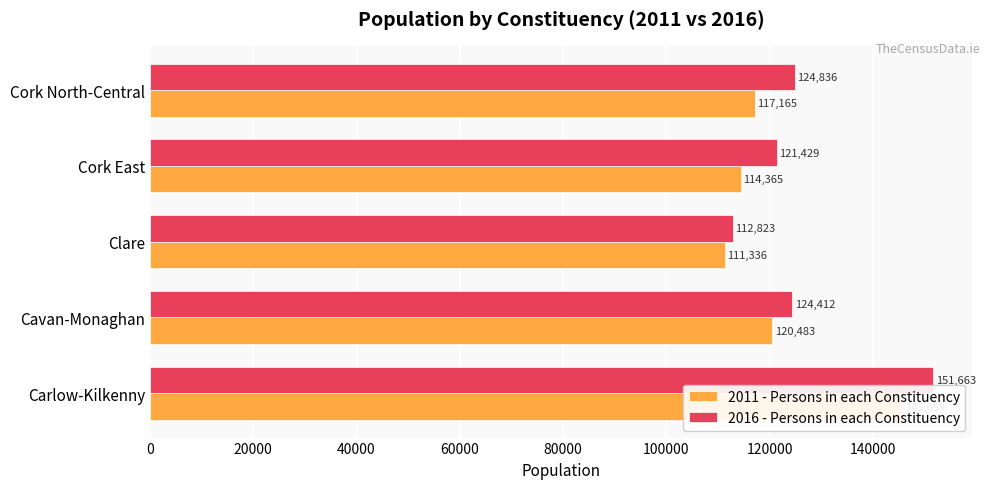

What is the difference between the maximum and minimum values in the 2011 - Persons in each Constituency series?

34323